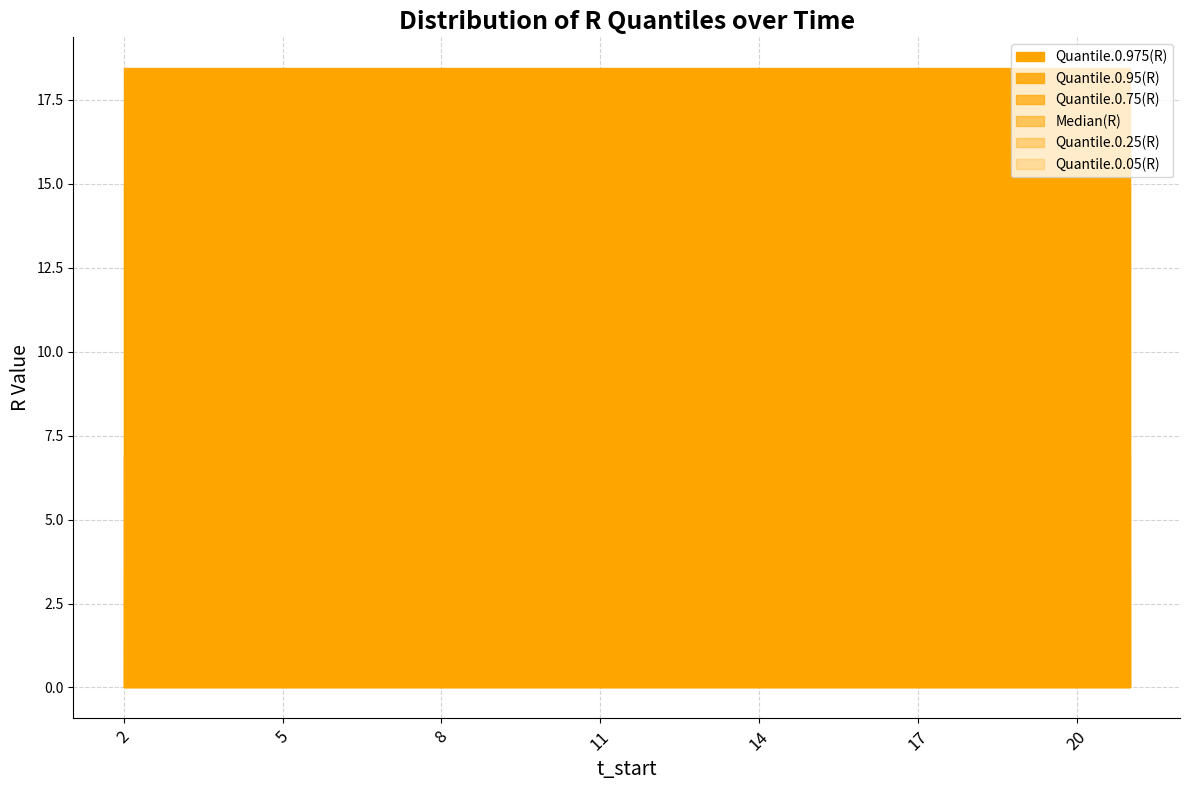

What value does the Median(R) series have at 12?

3.5